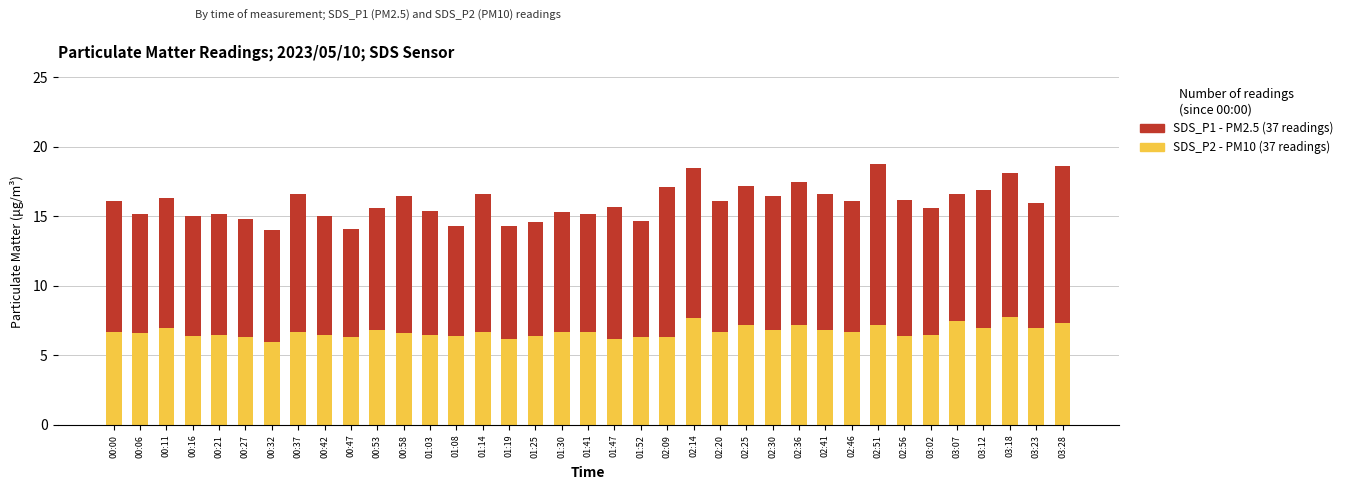

What is the total value across all series at 01:03?

15.4